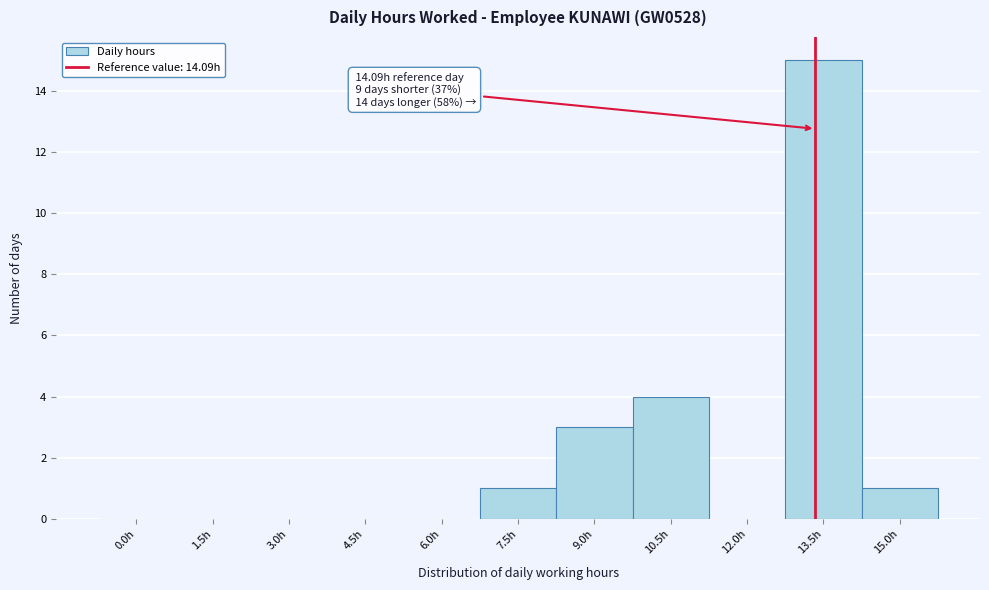

Reading right to left, what are all the values shown in this chart?

15.0h=1	13.5h=15	12.0h=0	10.5h=4	9.0h=3	7.5h=1	6.0h=0	4.5h=0	3.0h=0	1.5h=0	0.0h=0